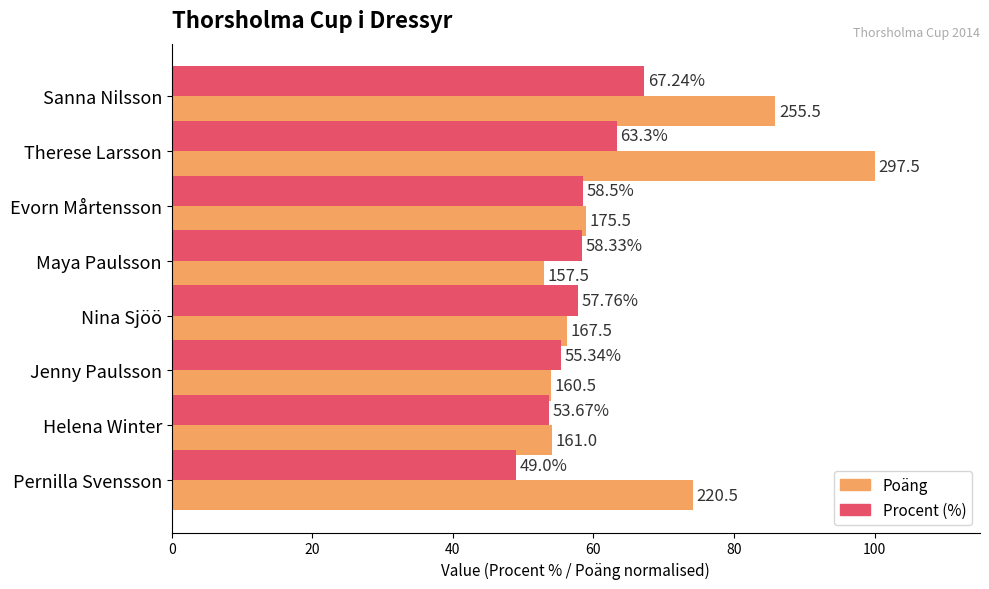

Rank the series by their average value, from highest to lowest.

Poäng, Procent (%)